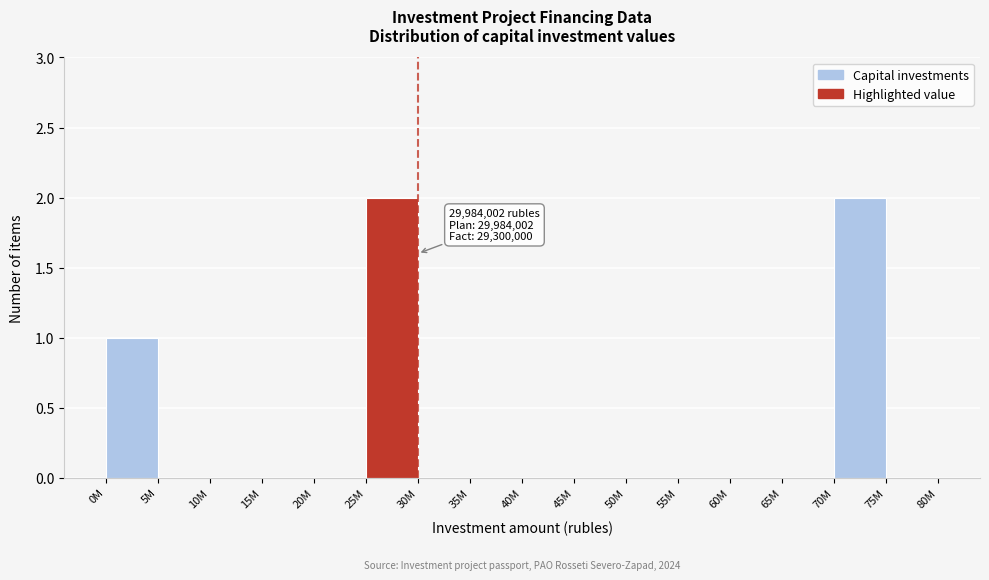

Reading left to right, what are all the values shown in this chart?

0M=1	5M=0	10M=0	15M=0	20M=0	25M=2	30M=0	35M=0	40M=0	45M=0	50M=0	55M=0	60M=0	65M=0	70M=2	75M=0